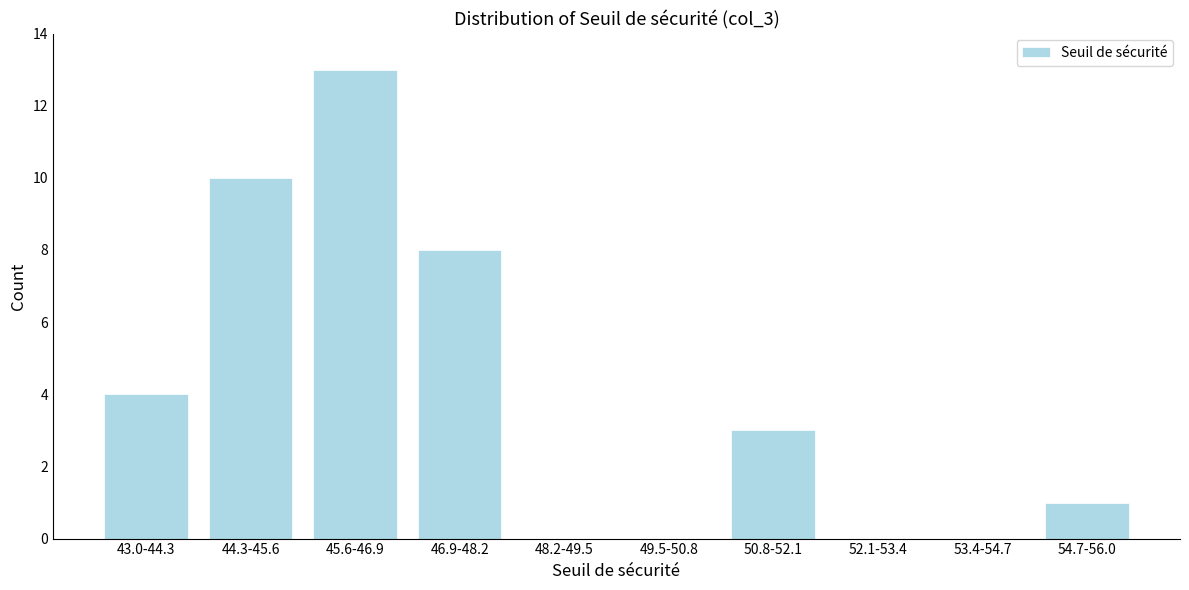

Reading right to left, transcribe all the data shown in this chart.

54.7-56.0=1	53.4-54.7=0	52.1-53.4=0	50.8-52.1=3	49.5-50.8=0	48.2-49.5=0	46.9-48.2=8	45.6-46.9=13	44.3-45.6=10	43.0-44.3=4